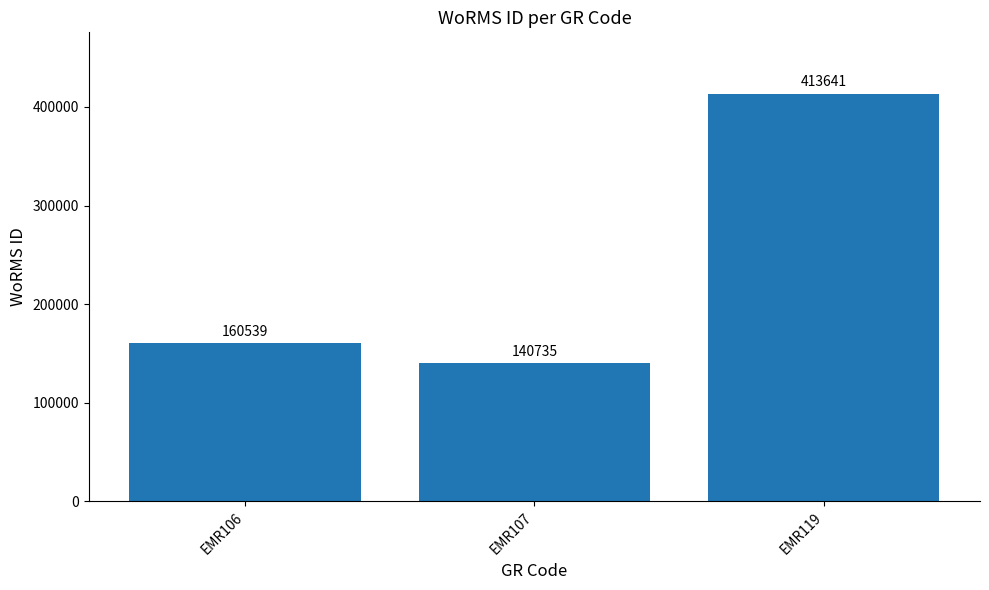

Which has a higher value, EMR107 or EMR106?

EMR106